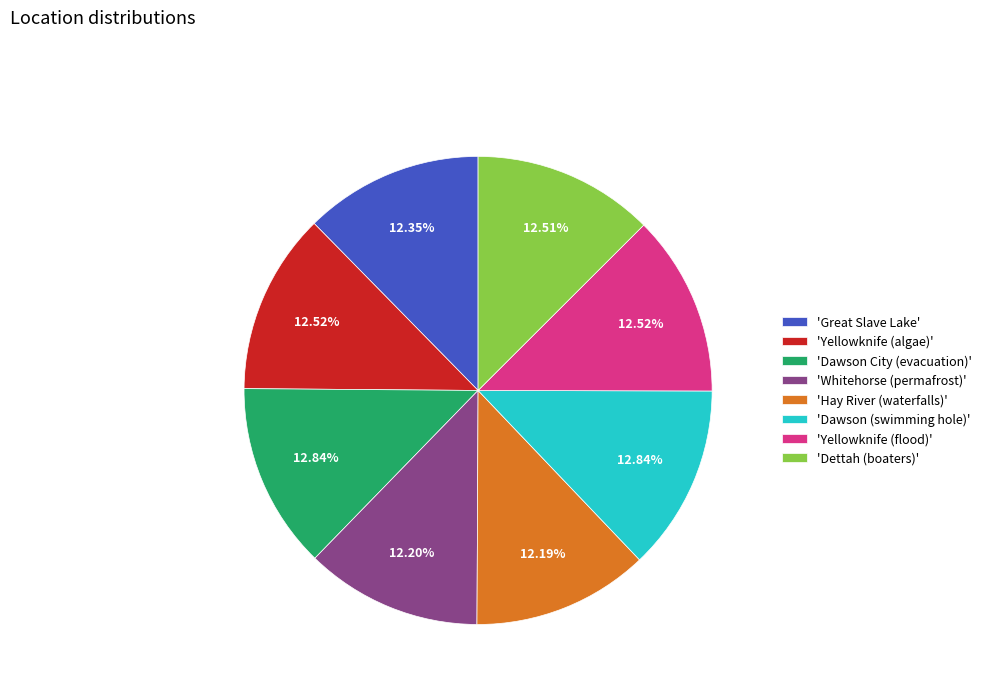

To the nearest percent, what is the average slice percentage?

12%